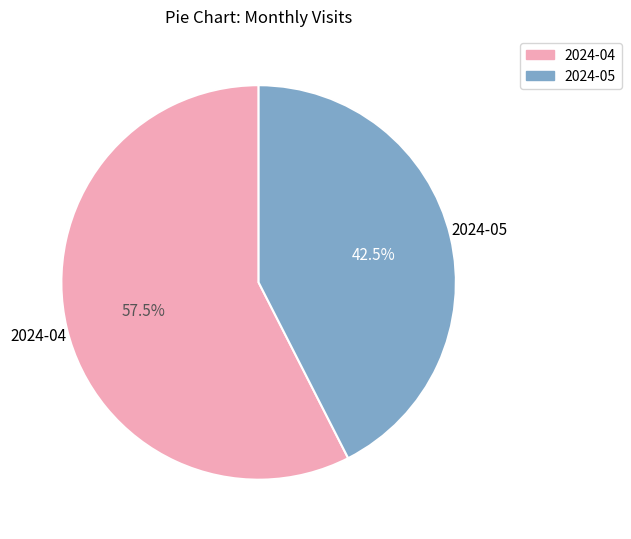

Is the sum of 2024-05 and 2024-04 greater than half?

Yes